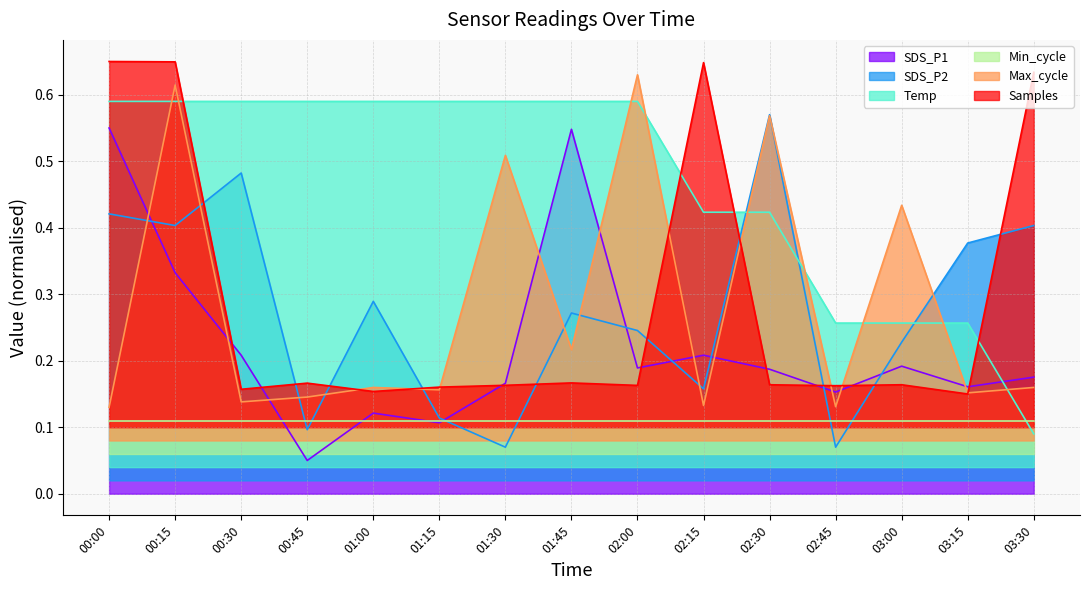

How many times do SDS_P1 and Max_cycle cross each other?

10